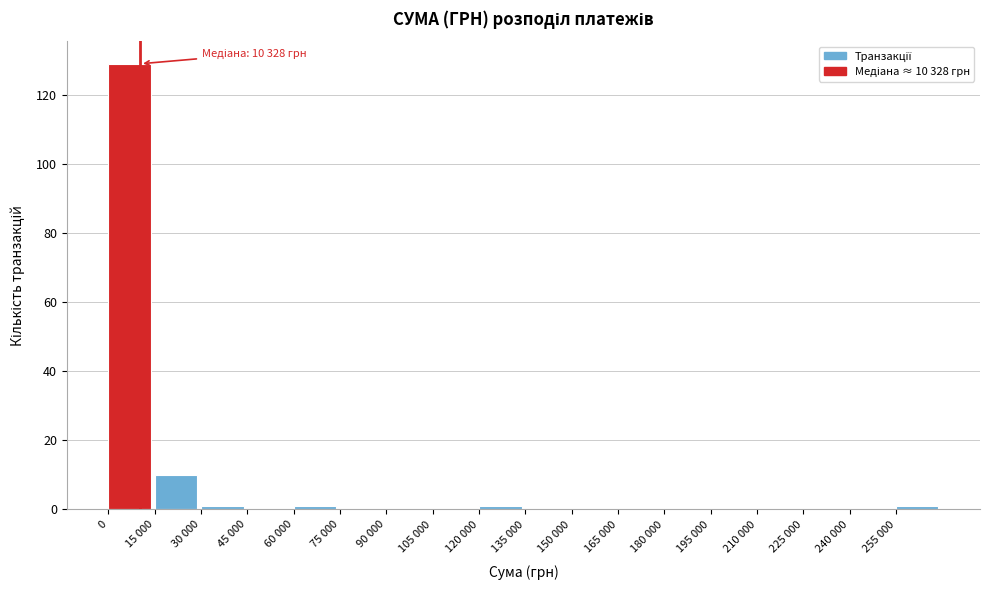

Reading left to right, what are all the values shown in this chart?

0=129	15 000=10	30 000=1	45 000=0	60 000=1	75 000=0	90 000=0	105 000=0	120 000=1	135 000=0	150 000=0	165 000=0	180 000=0	195 000=0	210 000=0	225 000=0	240 000=0	255 000=1